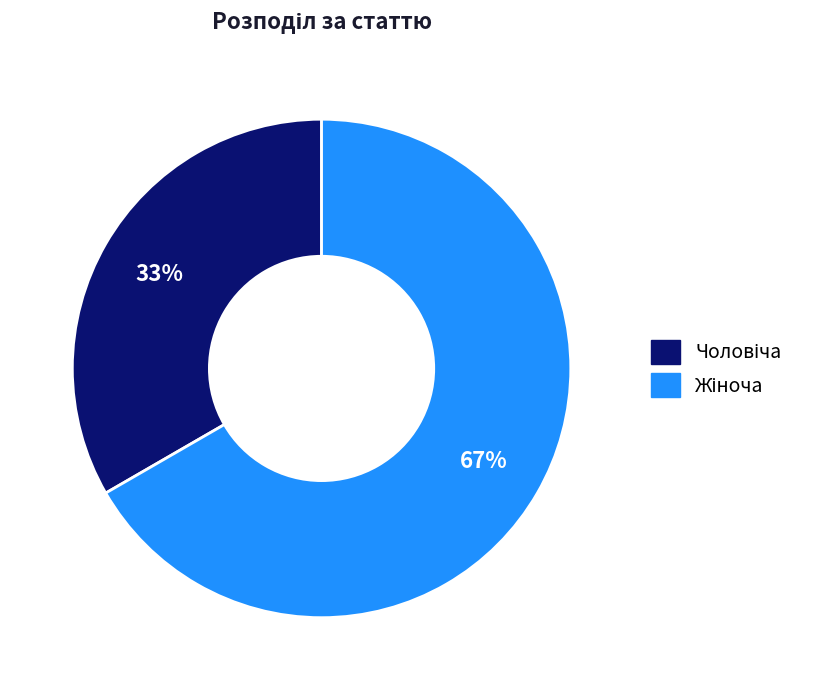

To the nearest percent, what is the average slice percentage?

50%